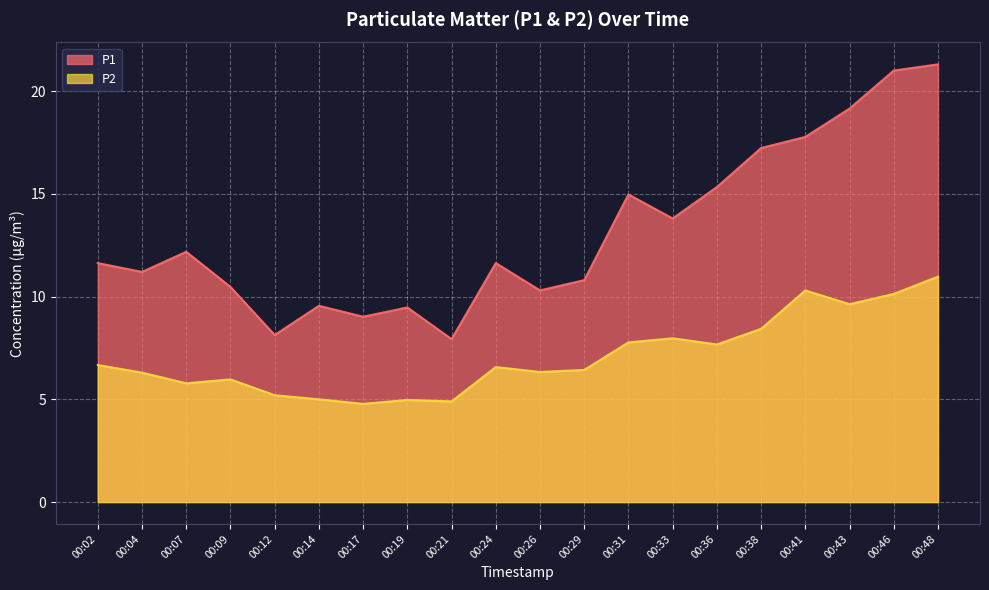

What is the difference between the maximum and minimum values in the P2 series?

6.2